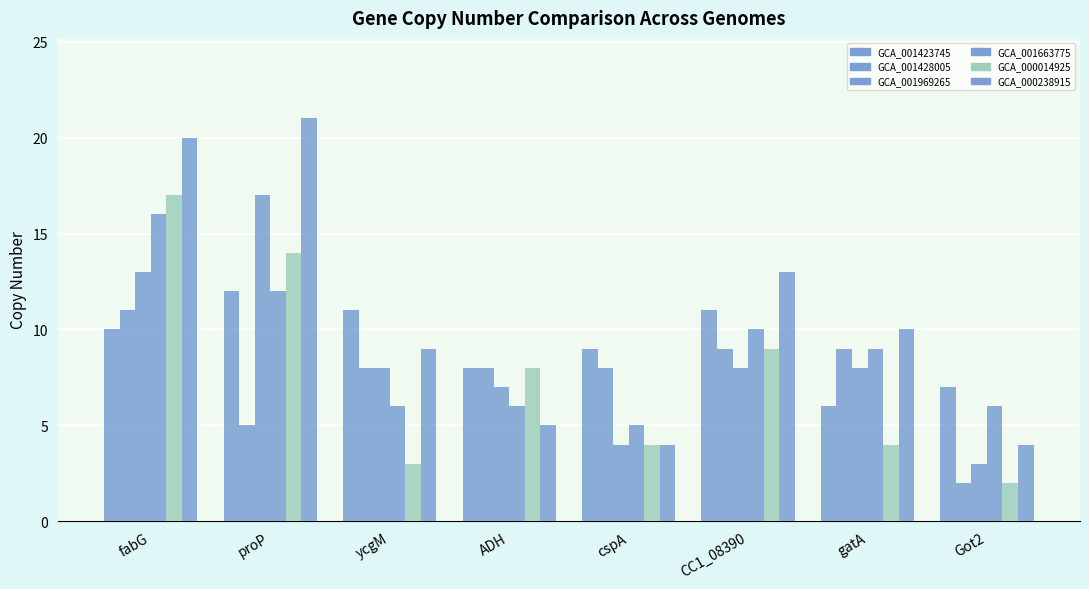

Rank the series by their maximum value, from lowest to highest.

GCA_001428005, GCA_001423745, GCA_001663775, GCA_001969265, GCA_000014925, GCA_000238915